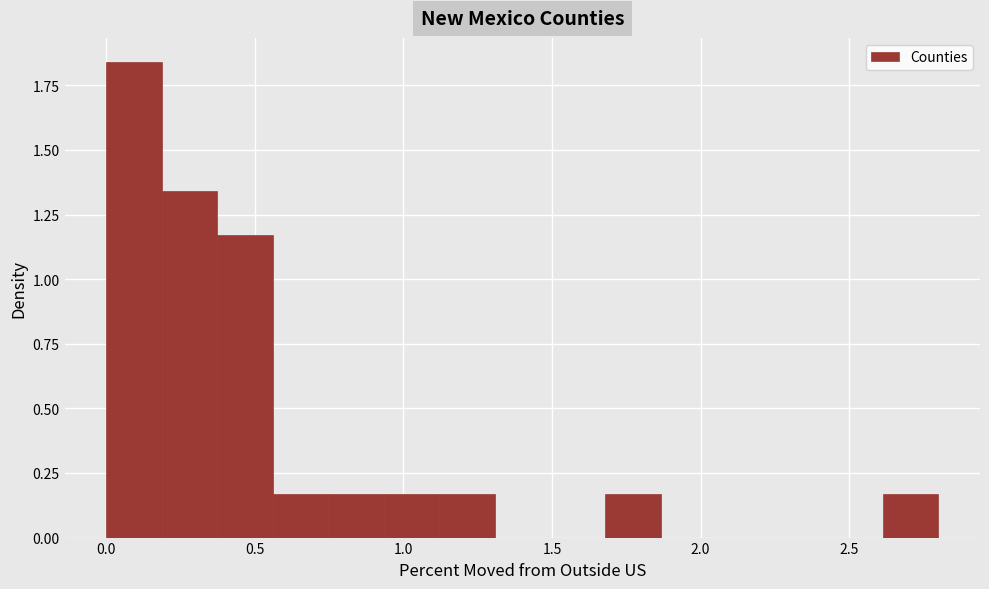

Around what value on the x-axis is the tallest bar? Give the approximate position of its centre, as read against the axis.

0.10